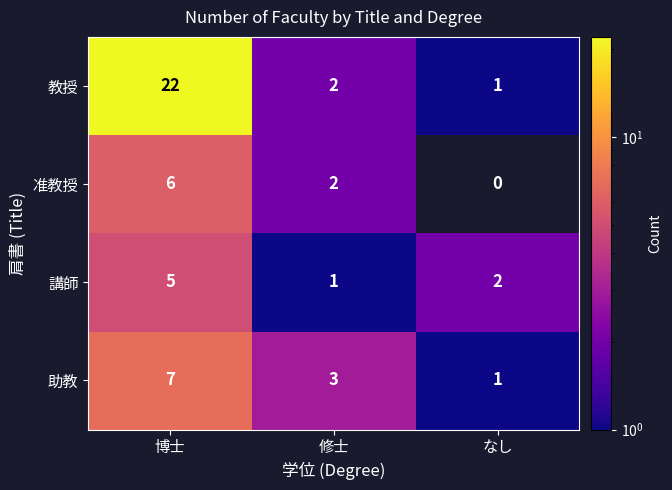

What is the sum of all 講師 values?

8